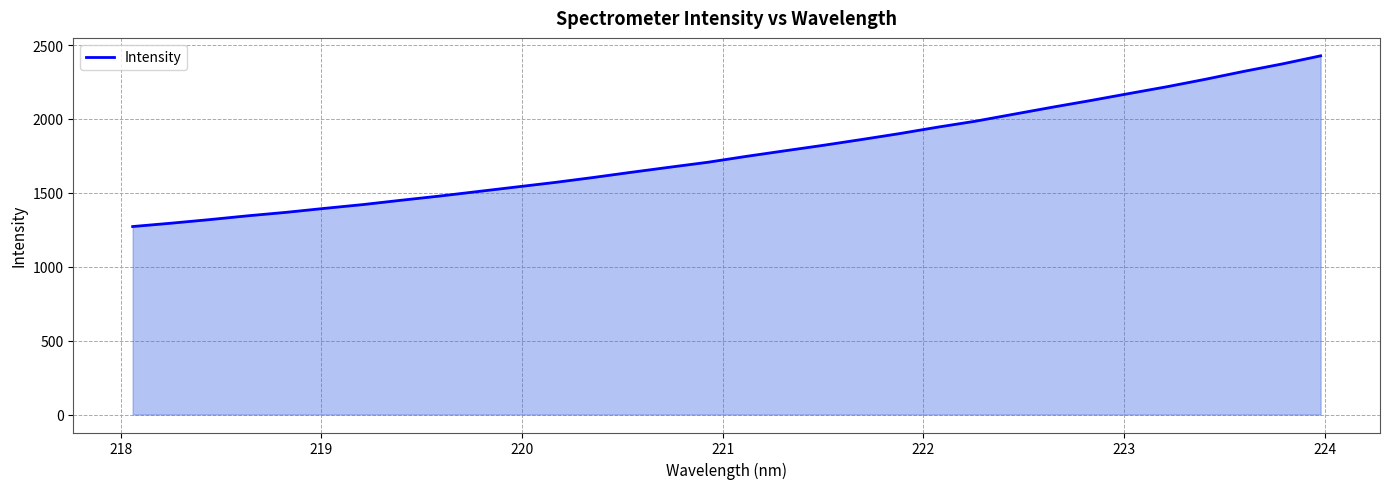

True or false: the data has more than 2 interior local peaks.

False